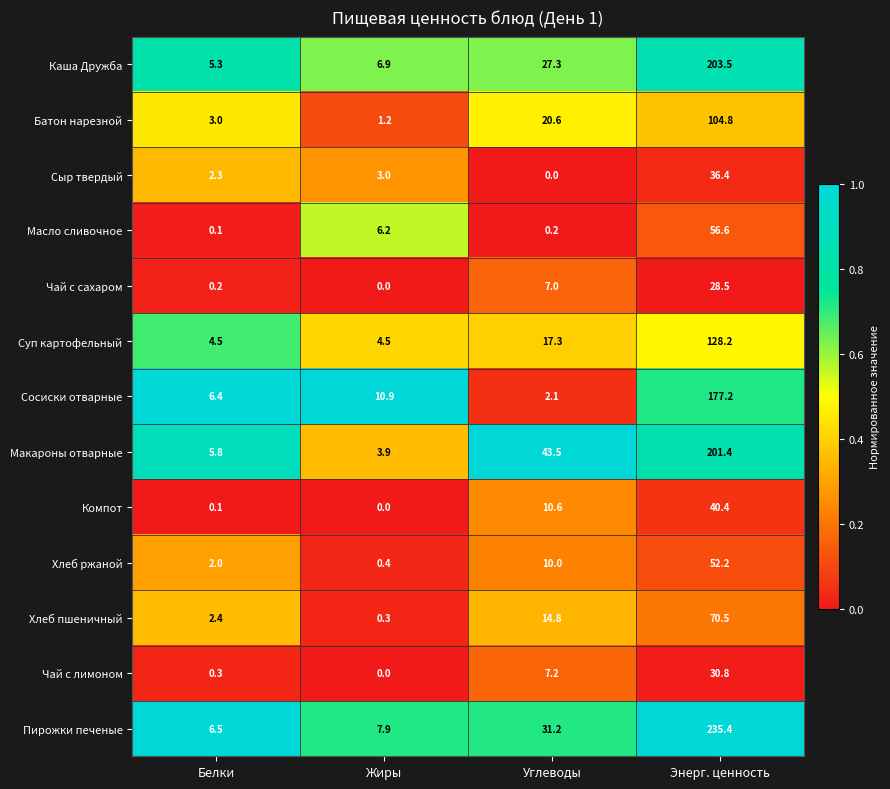

What is the average value of the Компот series?

12.8